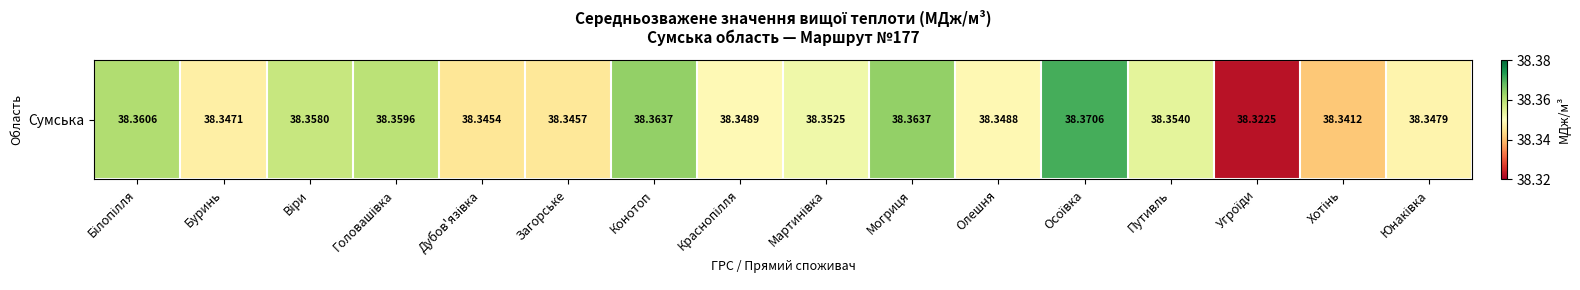

Reading left to right, list all the values displayed in this chart.

Білопілля=38.4	Буринь=38.3	Віри=38.4	Головашівка=38.4	Дубов'язівка=38.3	Загорське=38.3	Конотоп=38.4	Краснопілля=38.3	Мартинівка=38.4	Могриця=38.4	Олешня=38.3	Осоївка=38.4	Путивль=38.4	Угроїди=38.3	Хотінь=38.3	Юнаківка=38.3